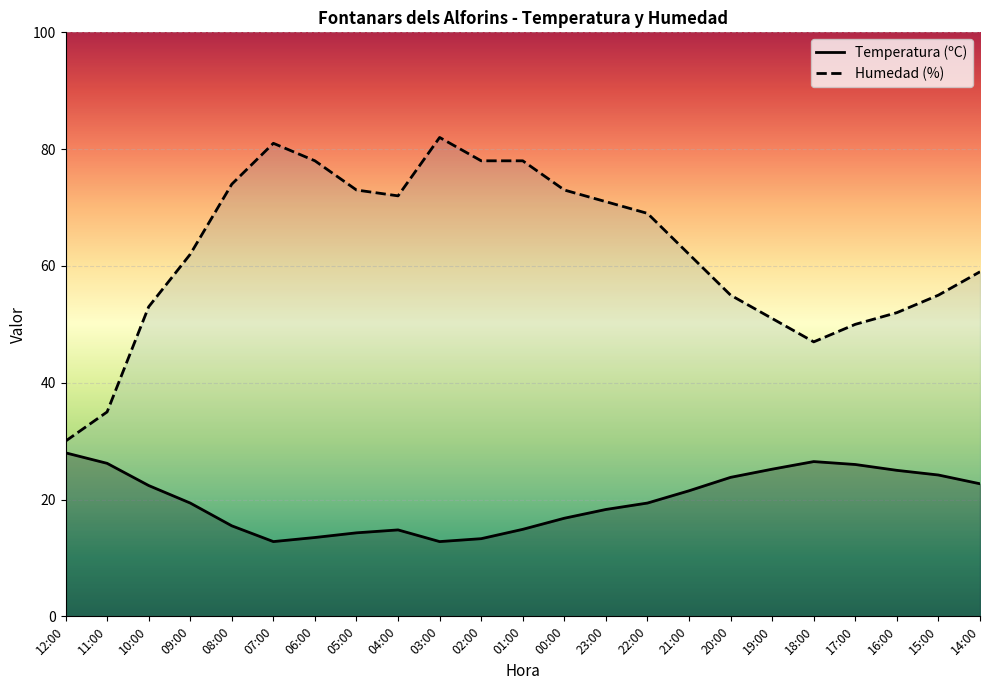

What is the maximum value for Humedad (%)?

82.0